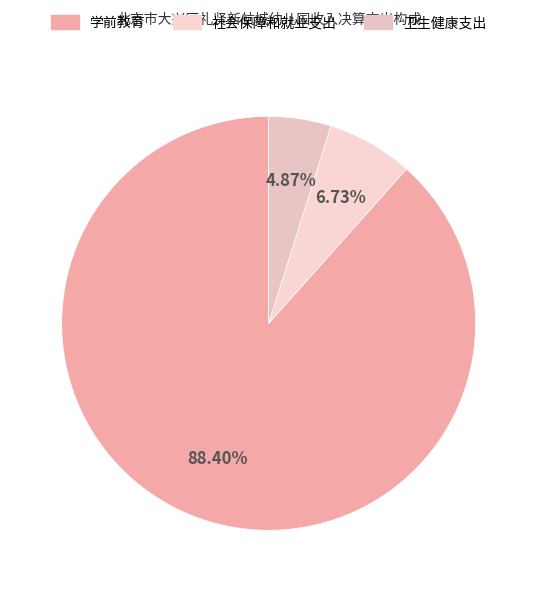

What is the ratio of the value at 卫生健康支出 to the value at 社会保障和就业支出?

0.7